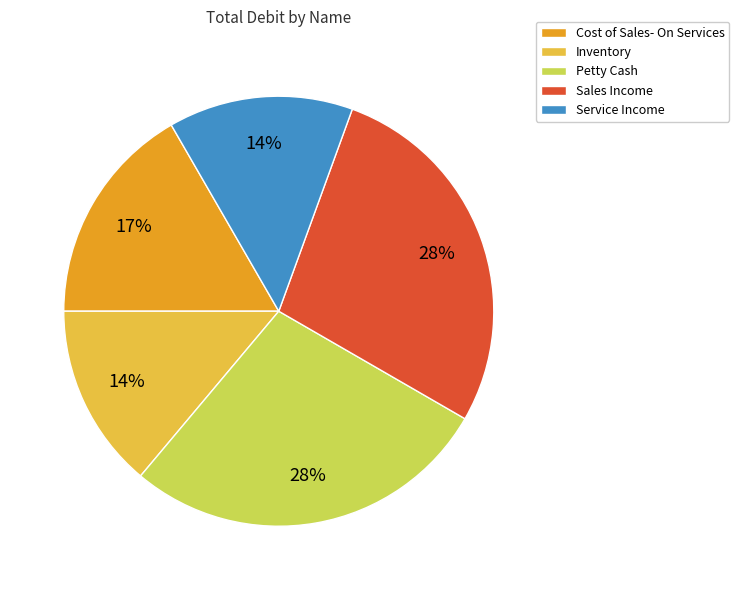

To the nearest percent, what is the difference between the Service Income and Cost of Sales- On Services slice percentages?

3%